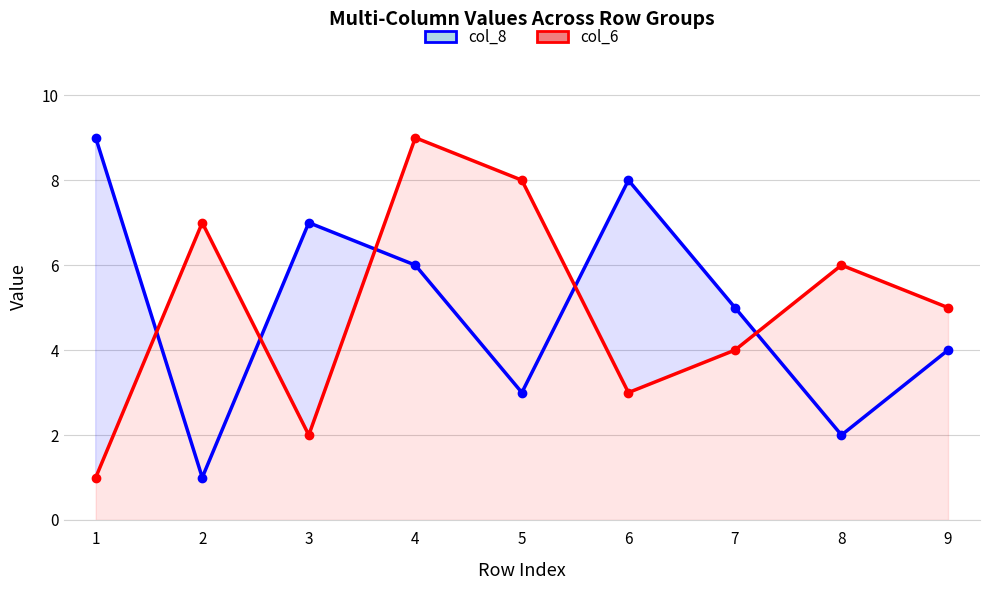

True or false: col_8 and col_6 cross at least once.

True